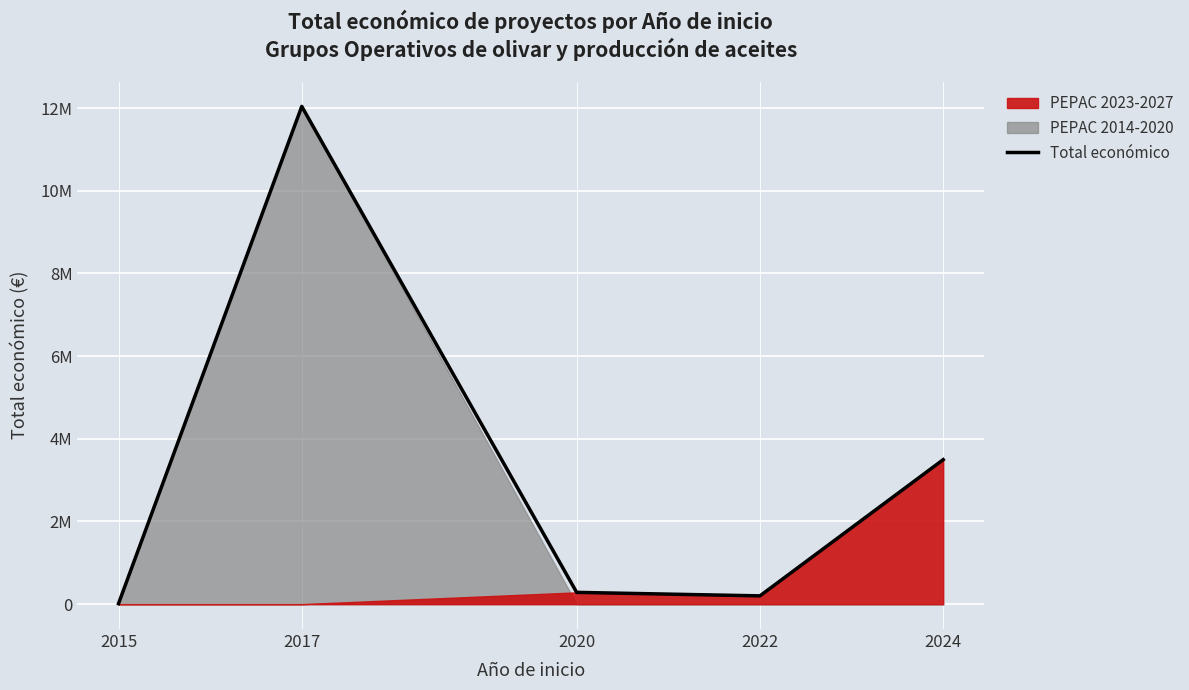

Where is the data nearest to the value 6027005?

2024